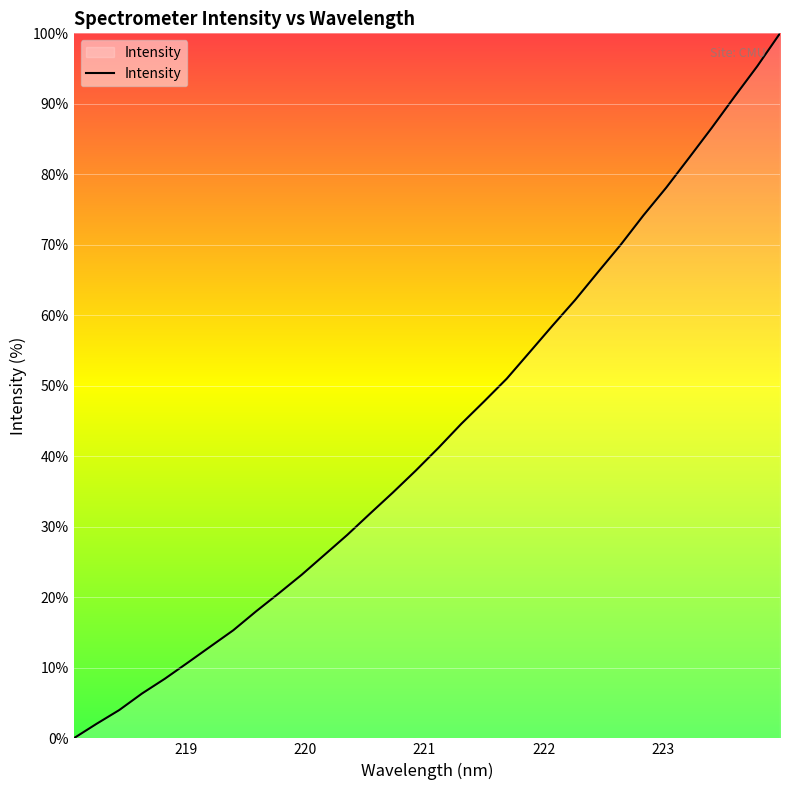

What is the maximum value shown in the chart?

100.0